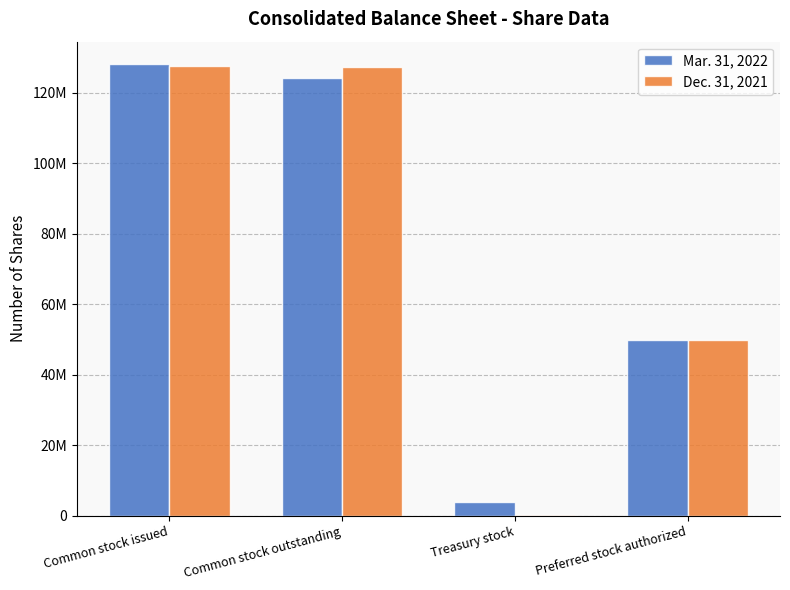

At which category is the sum across all series the highest?

Common stock issued